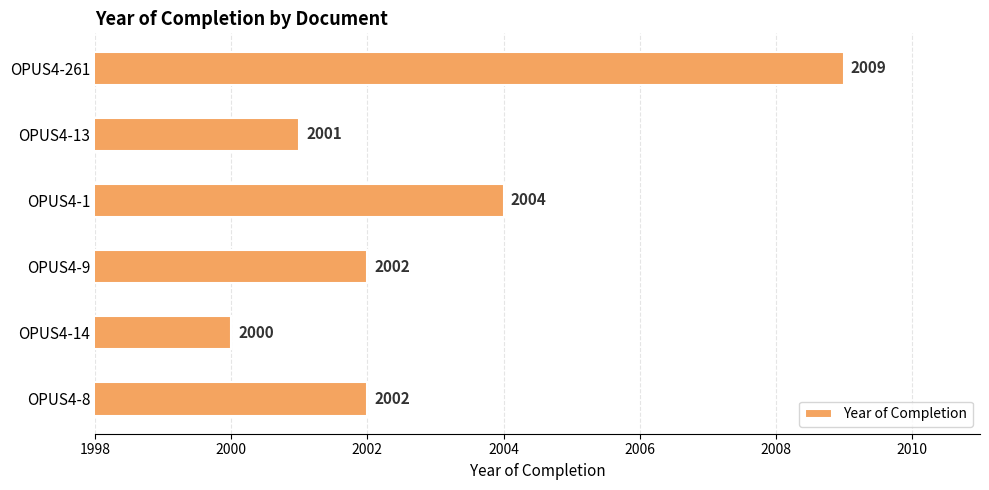

Where is the data nearest to the value 2004?

OPUS4-1